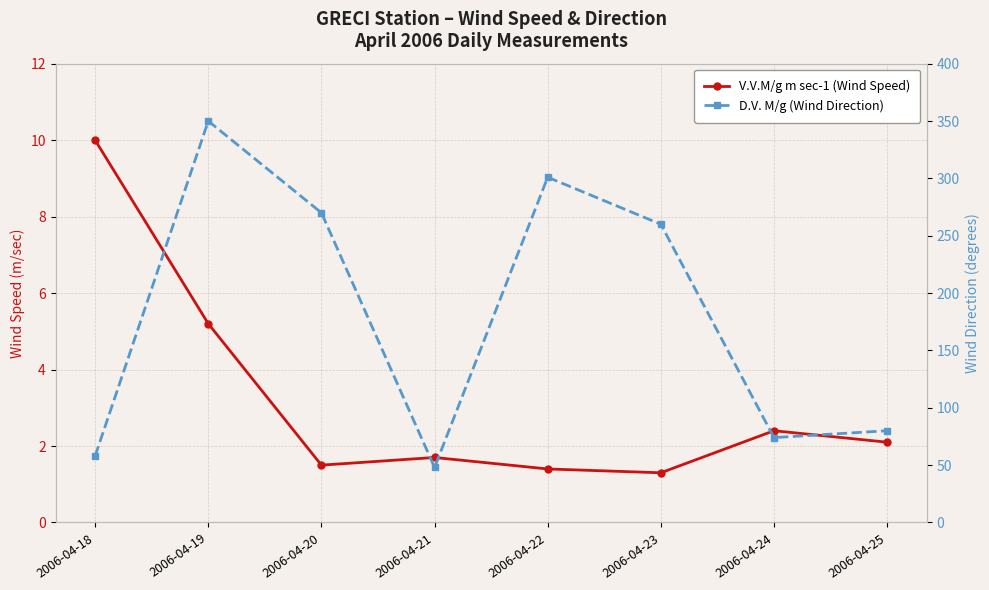

At which label is D.V. M/g (Wind Direction) closest to 199?

2006-04-23